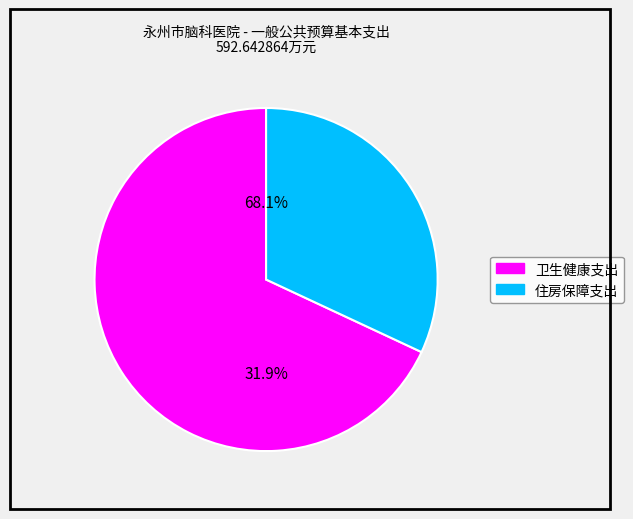

How many segments does this pie chart have?

2